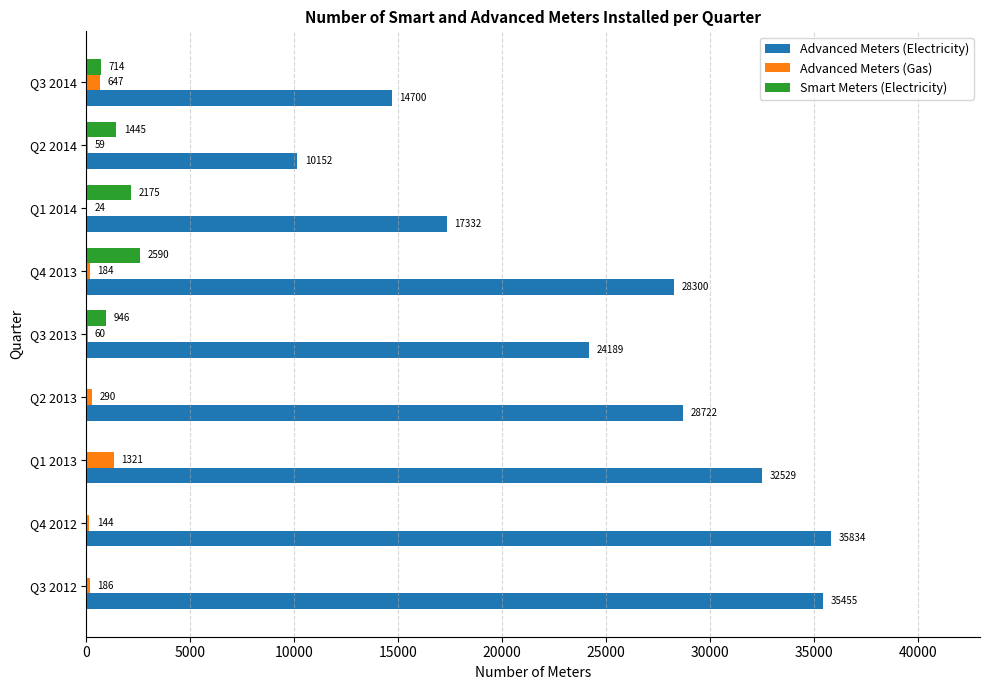

What is the approximate value of Advanced Meters (Electricity) at Q3 2013?

24189